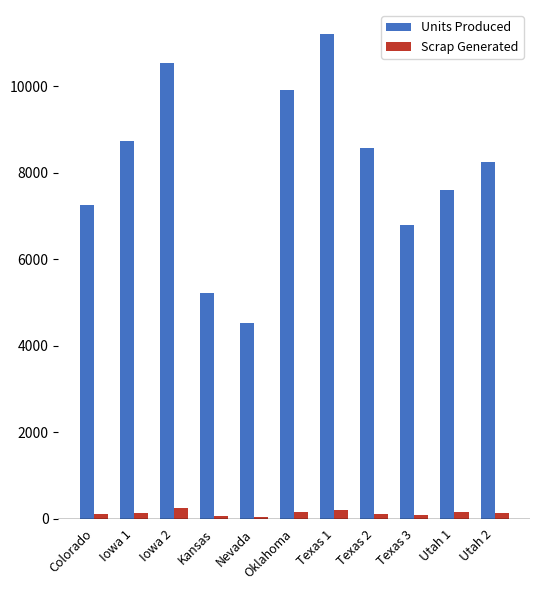

Is it true that Units Produced equals 2683 at Oklahoma?

False